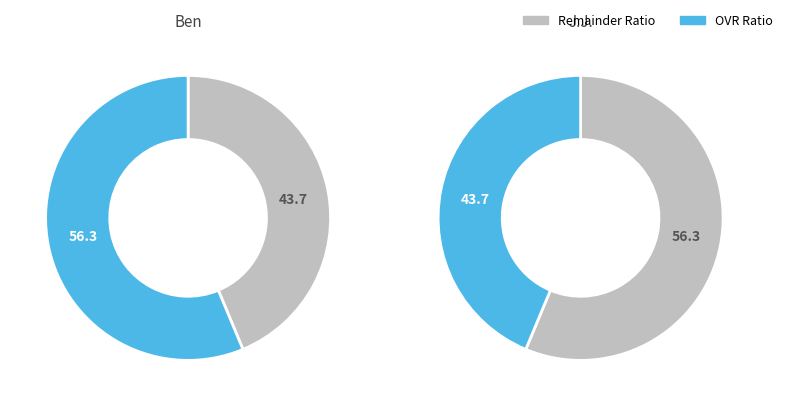

Is Ben the majority of the pie?

Yes